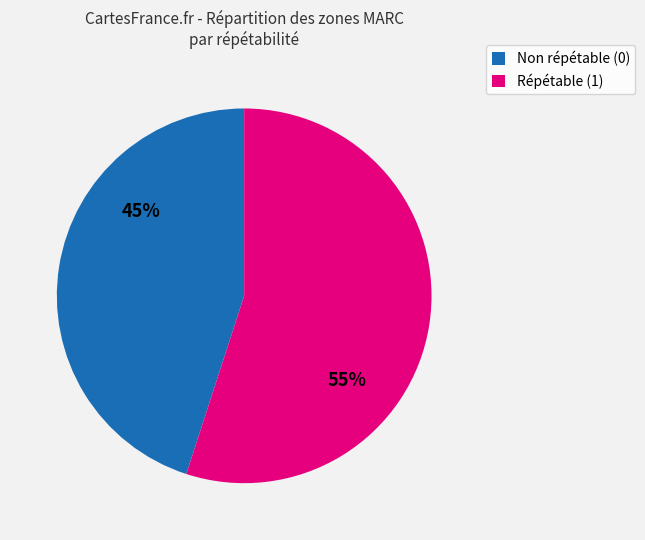

Does any single category account for the majority?

Yes